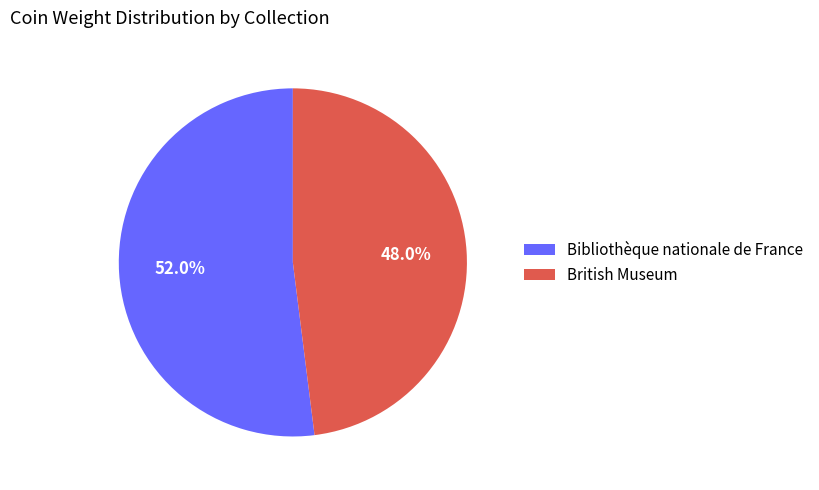

How many segments does this pie chart have?

2